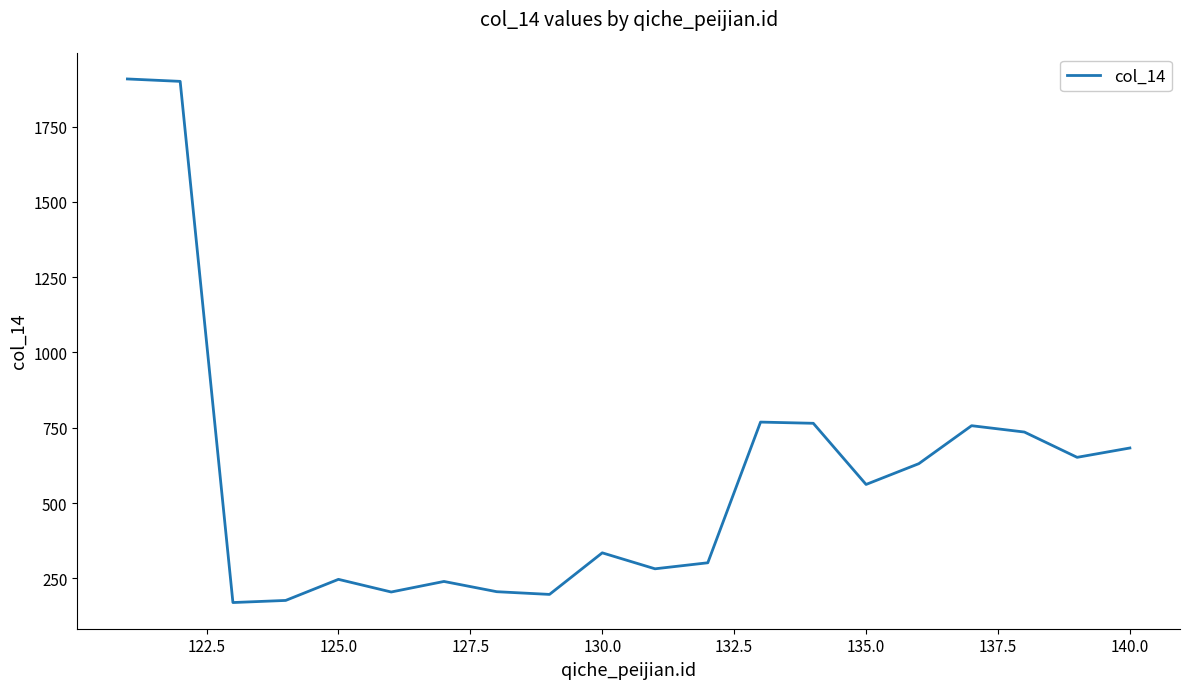

What is the maximum value shown in the chart?

1908